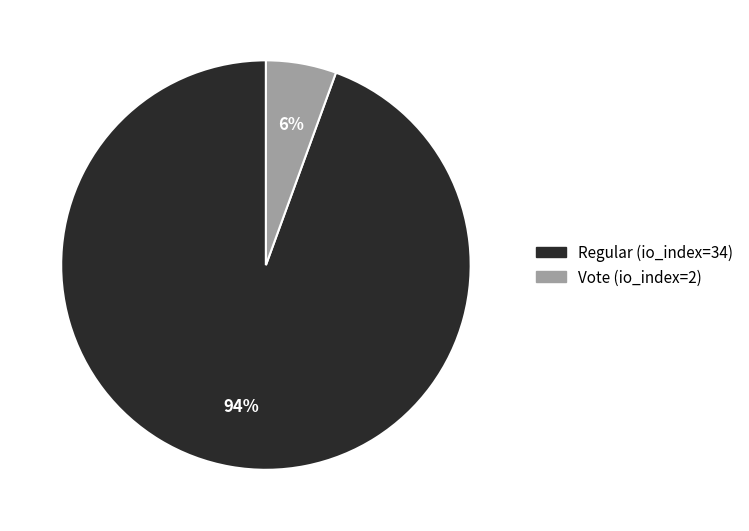

To the nearest percent, what is the average slice percentage?

50%